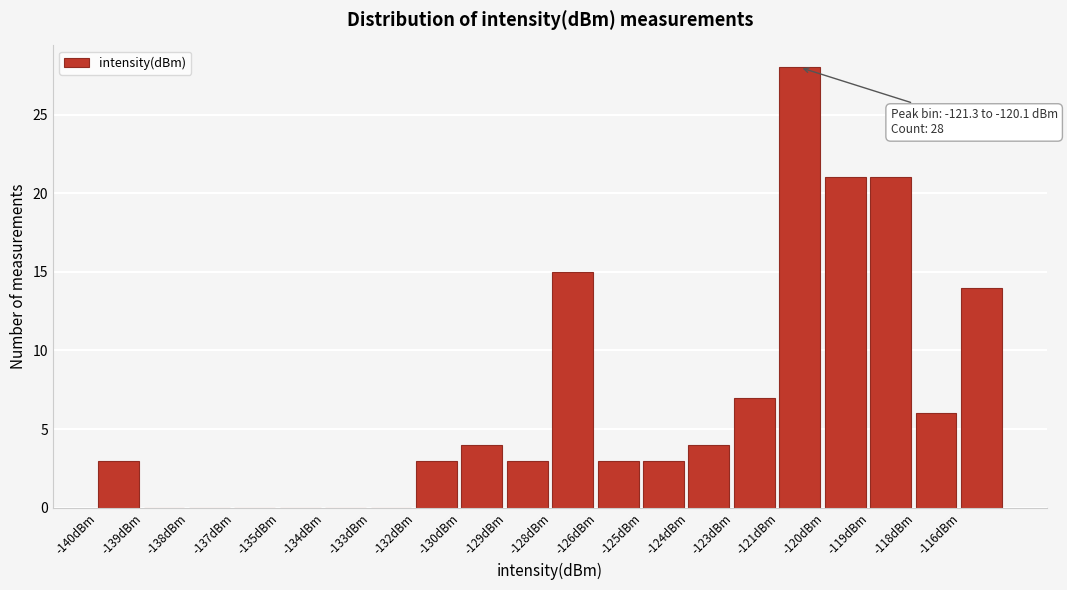

What is the greatest value displayed?

28